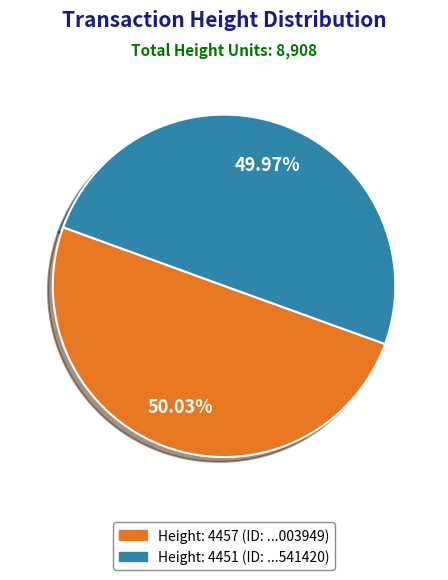

How many segments does this pie chart have?

2